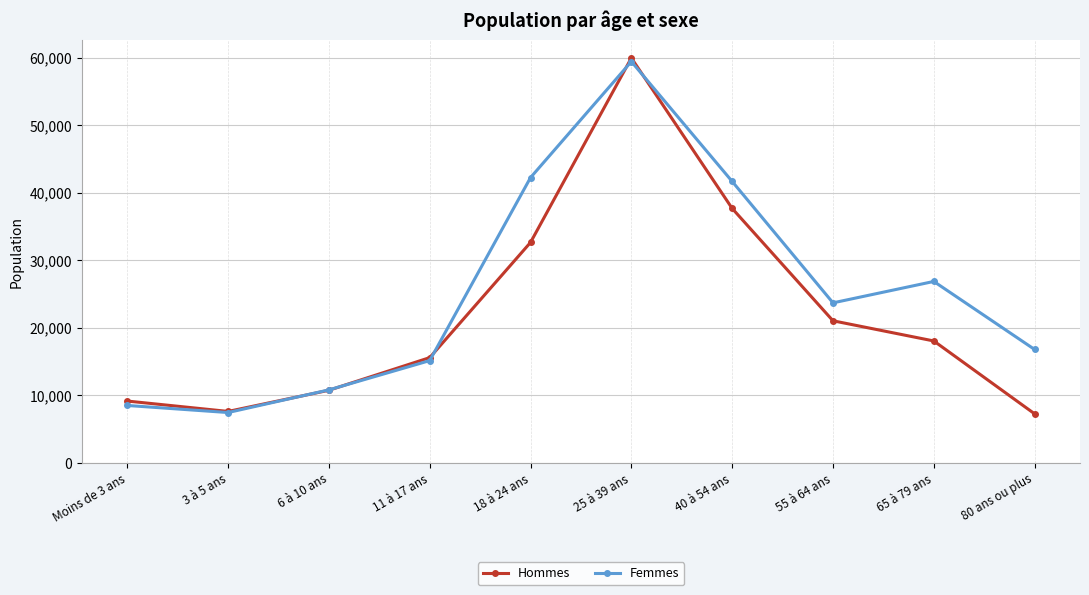

At which label does Hommes first exceed 18047?

18 à 24 ans